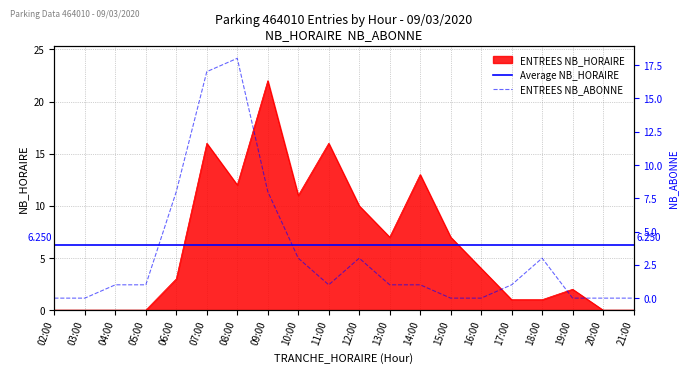

Reading left to right, transcribe all the data shown in this chart.

ENTREES NB_HORAIRE: 0	0	0	0	3	16	12	22	11	16	10	7	13	7	4	1	1	2	0	0
ENTREES NB_ABONNE: 0	0	1	1	8	17	18	8	3	1	3	1	1	0	0	1	3	0	0	0